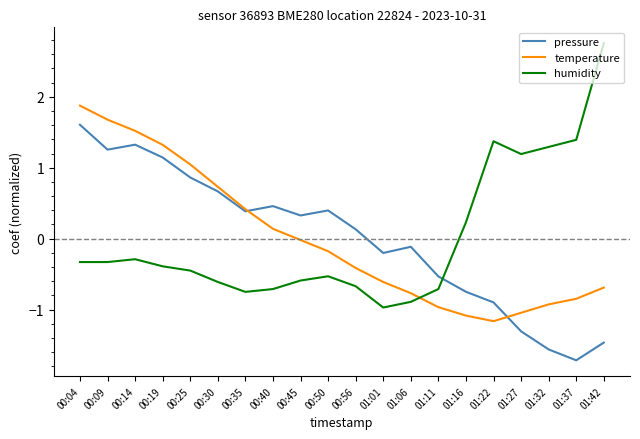

In temperature, how many points are lower than both neighbors (excluding endpoints)?

1